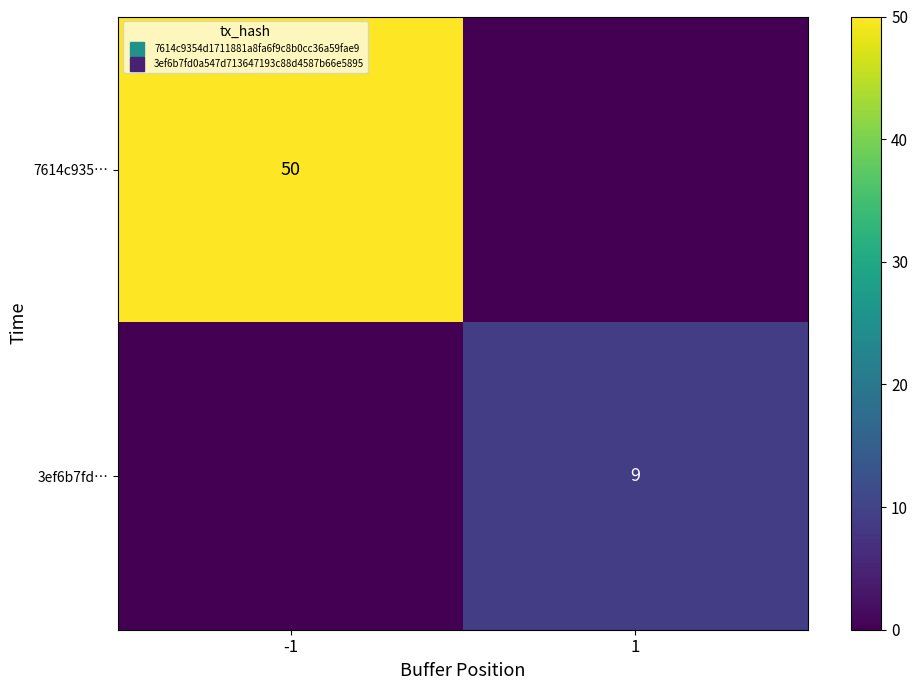

How many categories are shown in the chart?

2